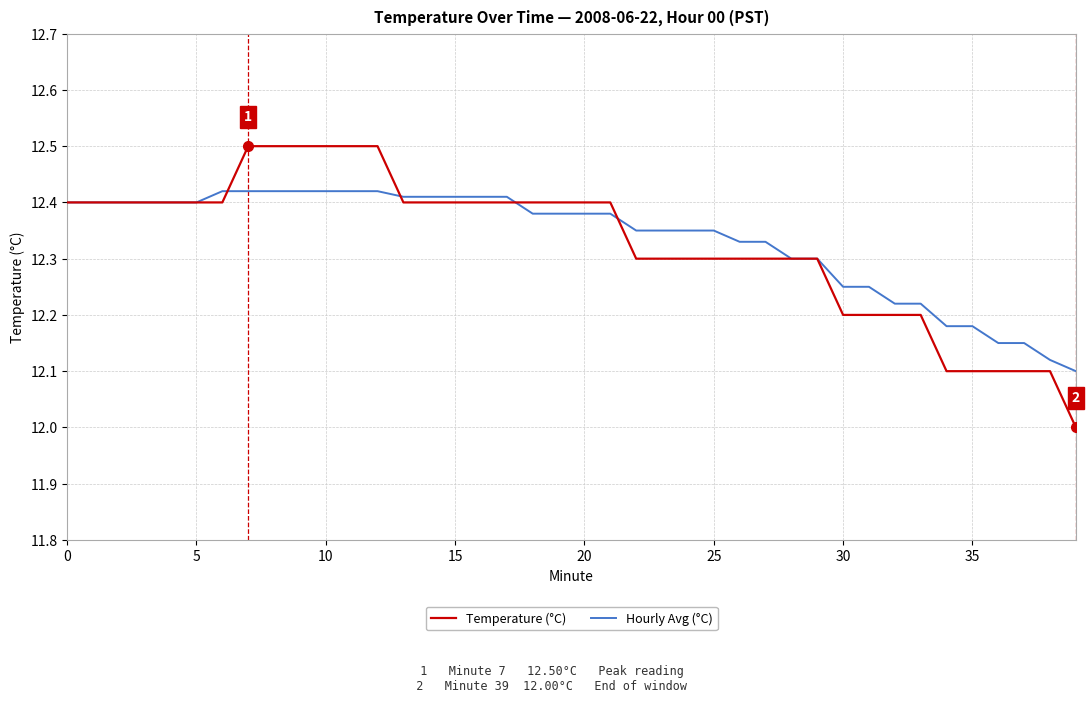

Which series has the widest spread of values?

Temperature (°C)